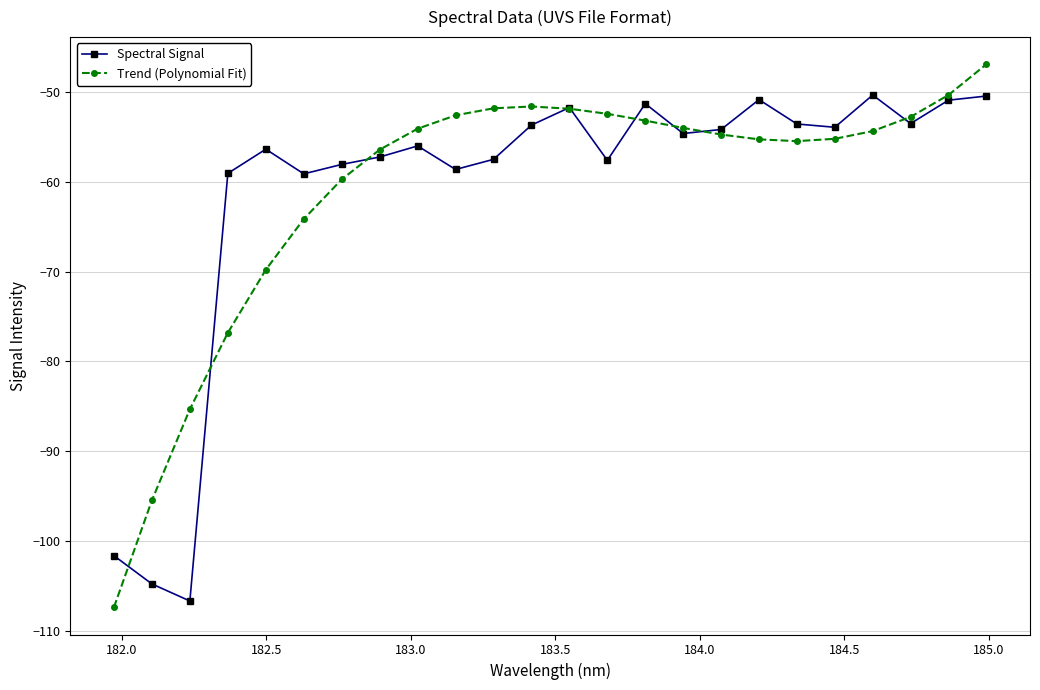

What is the minimum value for Spectral Signal?

-106.7